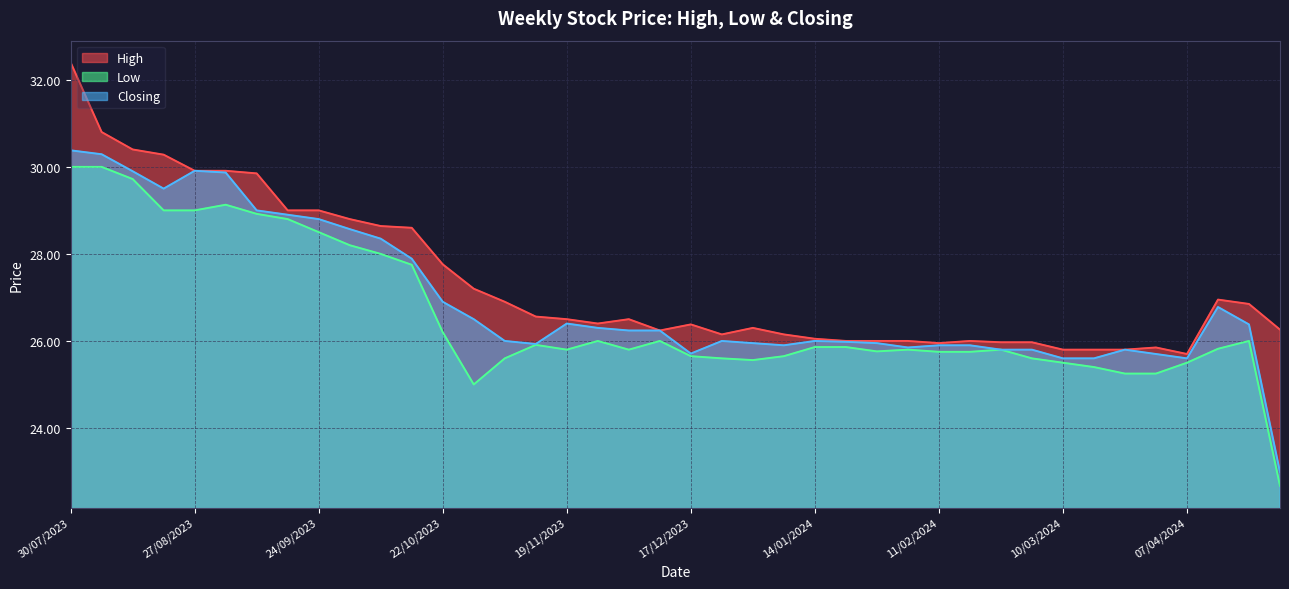

In Closing, how many points are lower than both neighbors (excluding endpoints)?

6